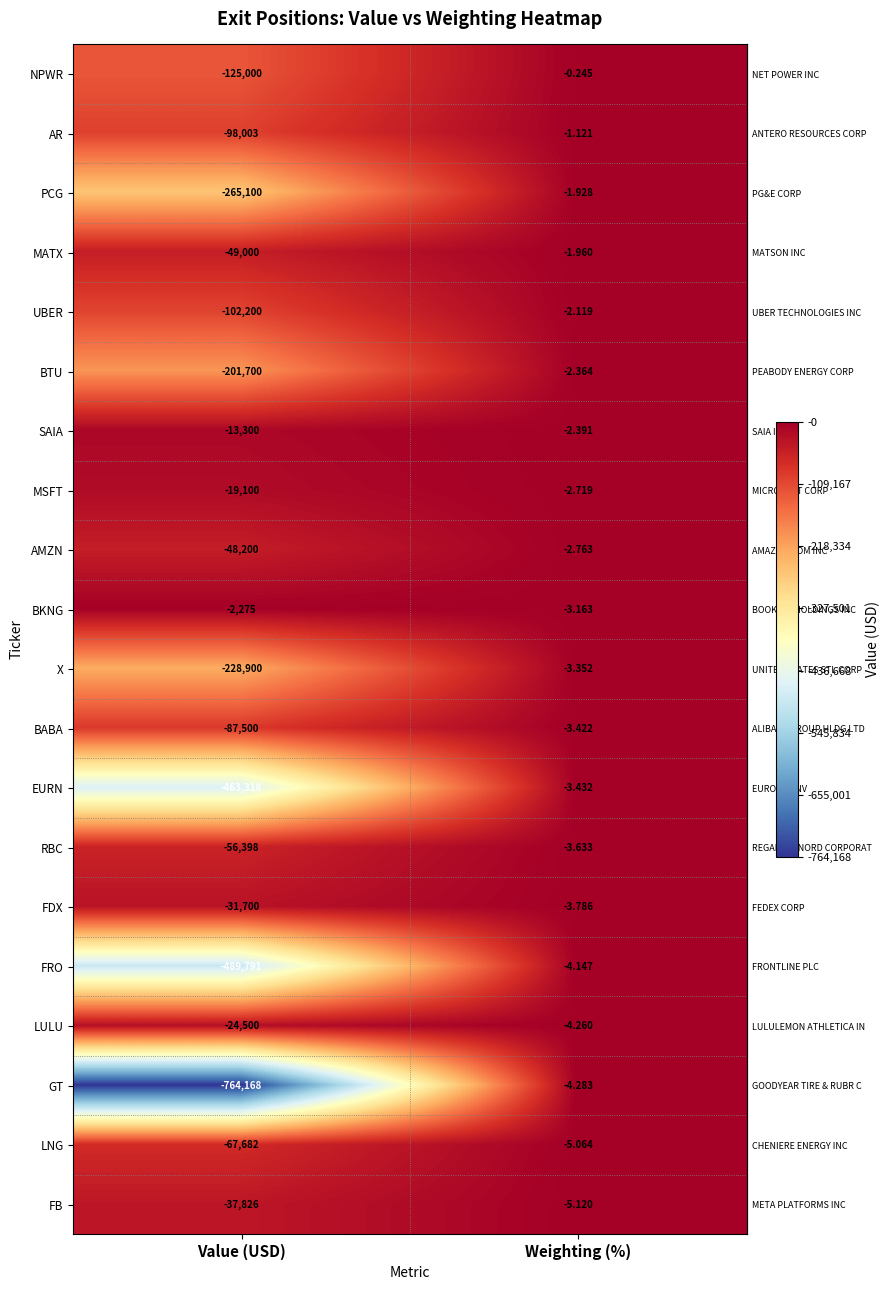

At which category is the sum across all series the highest?

Weighting (%)